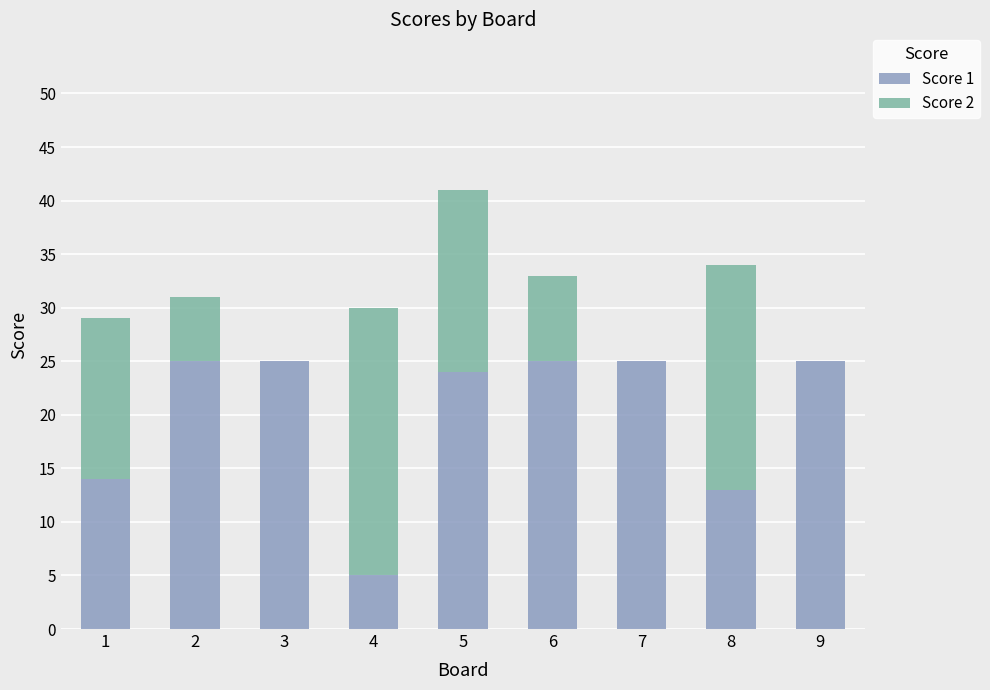

What is the maximum value for Score 1?

25